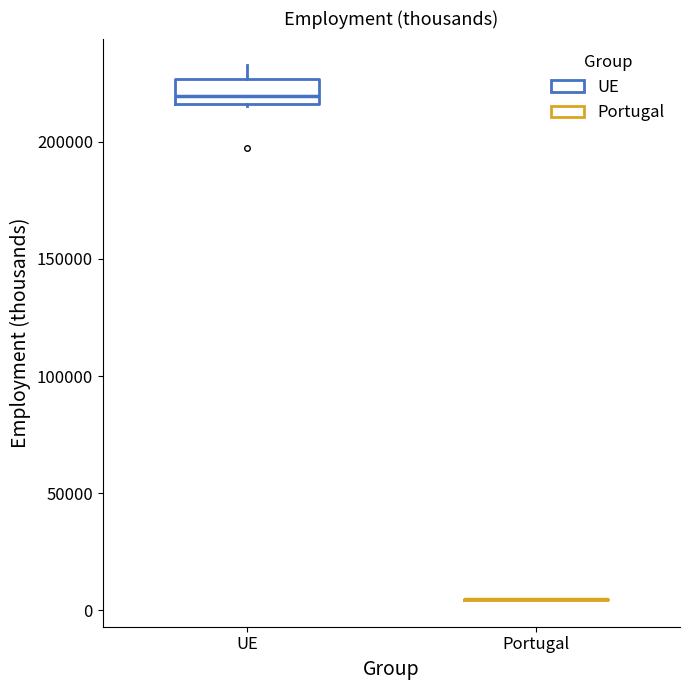

Reading left to right, transcribe this box plot: for each box, give where its median line is, the range the box spans, and where its two whiskers end, as read against the y-axis. The values are not printed on the chart, so give them approximately, as read against the axis.

UE: median 220000, box 215000 to 225000, whiskers 215000 to 235000
Portugal: box collapsed to a line at 5000, whiskers 5000 to 5000